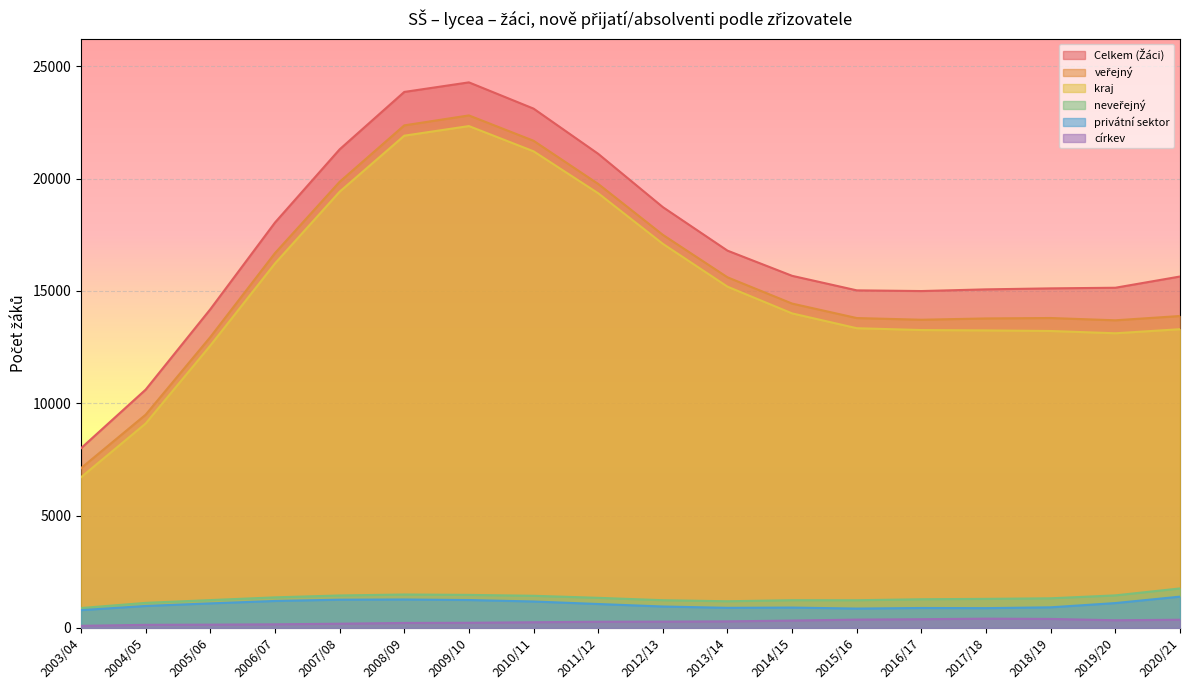

How many distinct data groups are displayed?

6